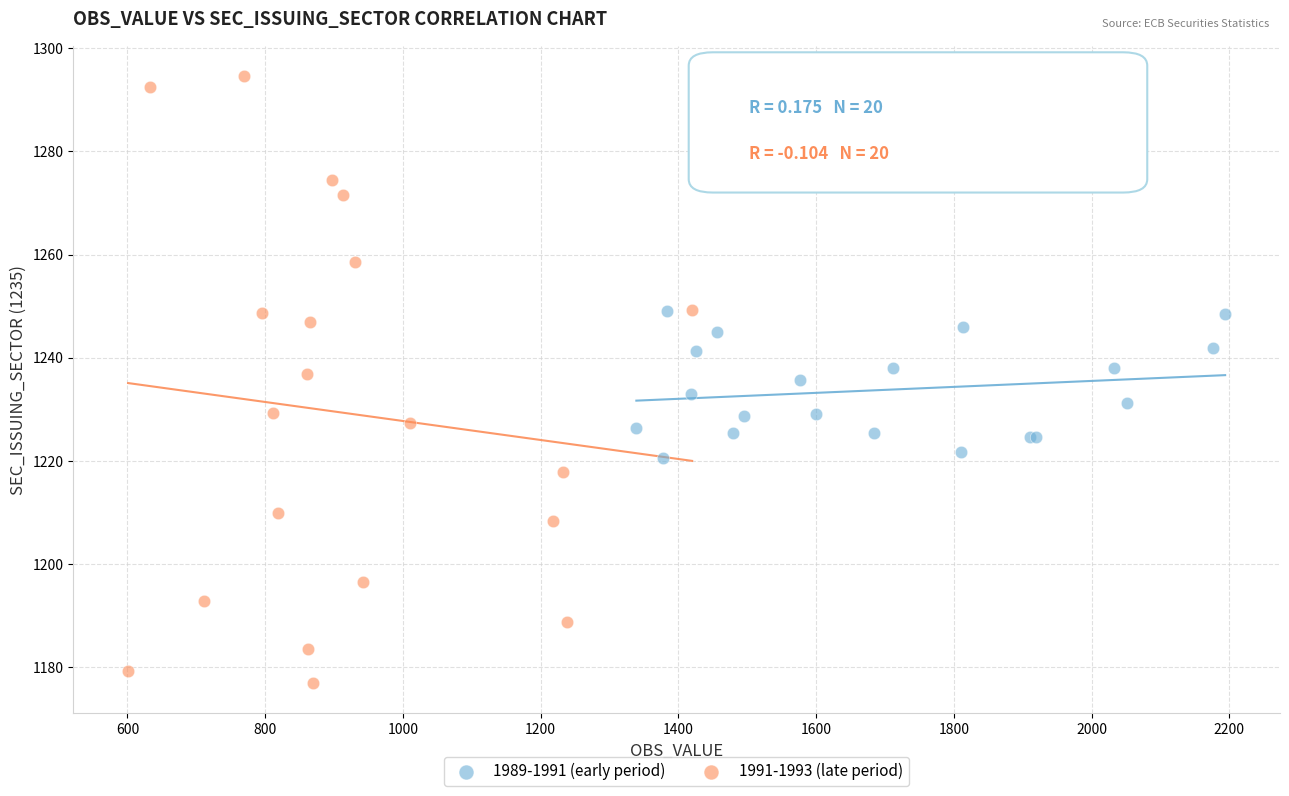

What are all the series names shown in the legend?

1989-1991 (early period), 1991-1993 (late period)